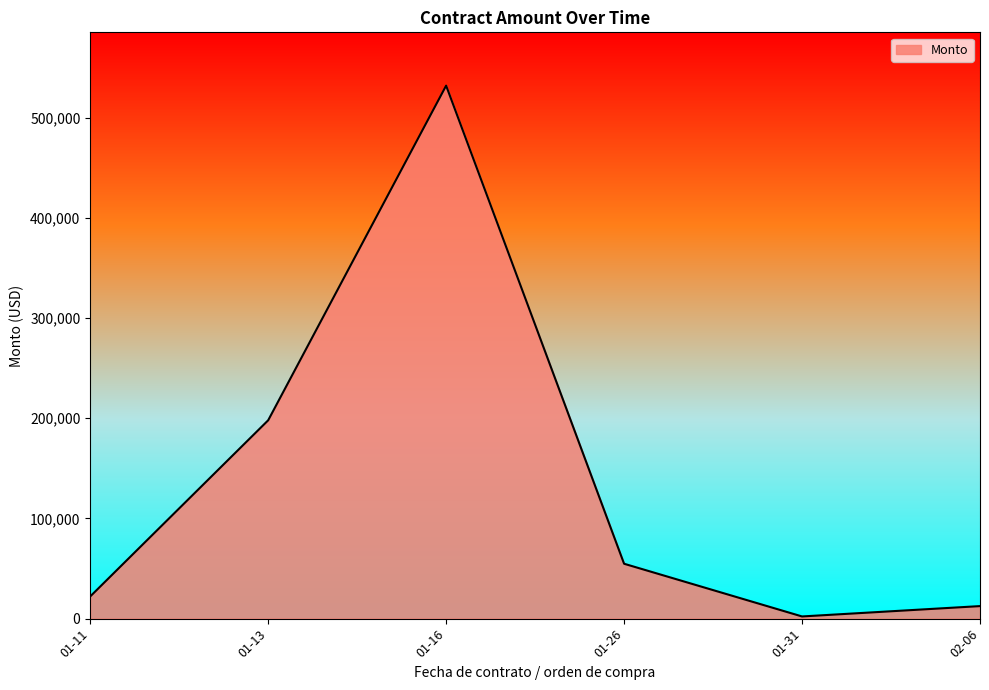

What is the difference between the second highest and minimum values?

195819.2